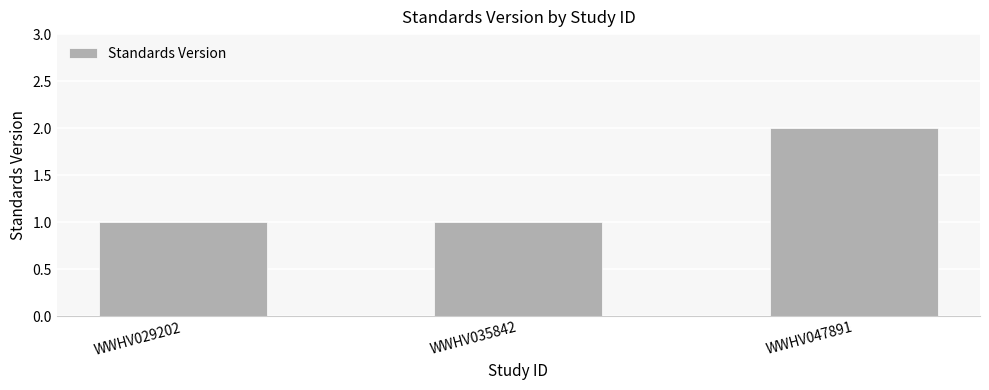

Which label corresponds to the largest value in the chart?

WWHV047891